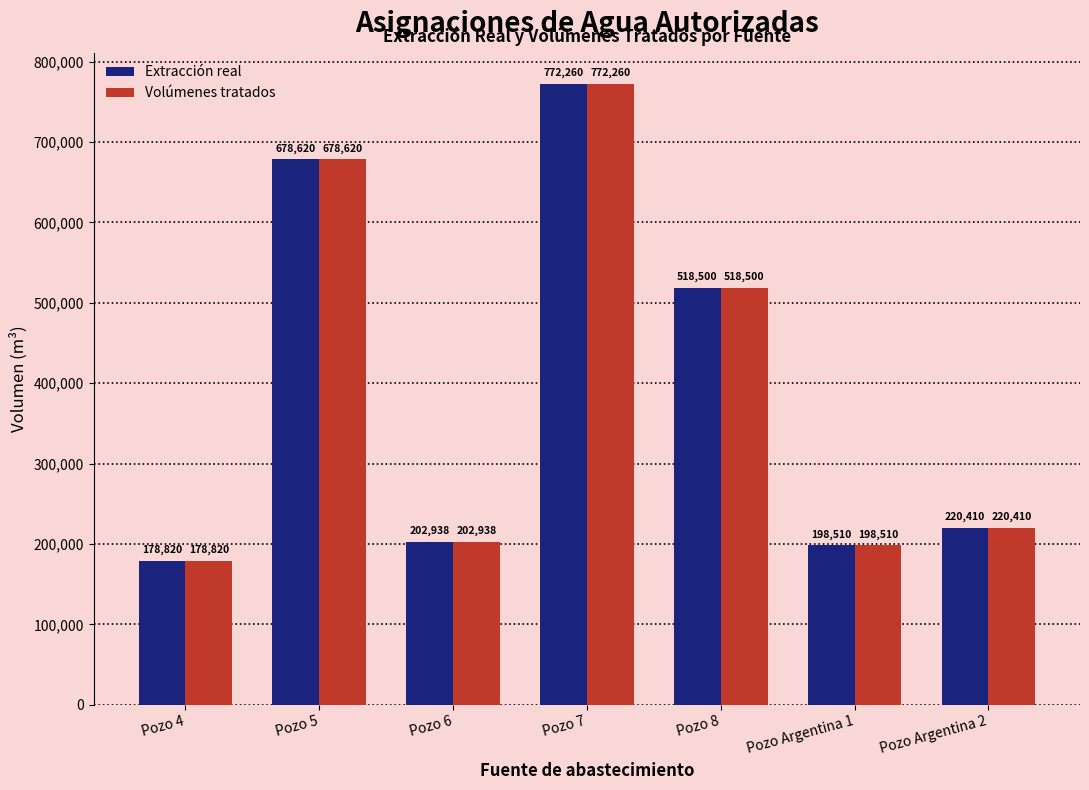

Read the Extracción real value at Pozo 4, to the nearest 100.

178800